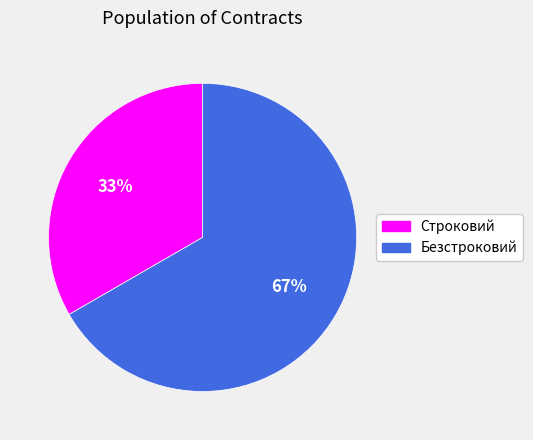

Does Безстроковий represent more than half of the total?

Yes